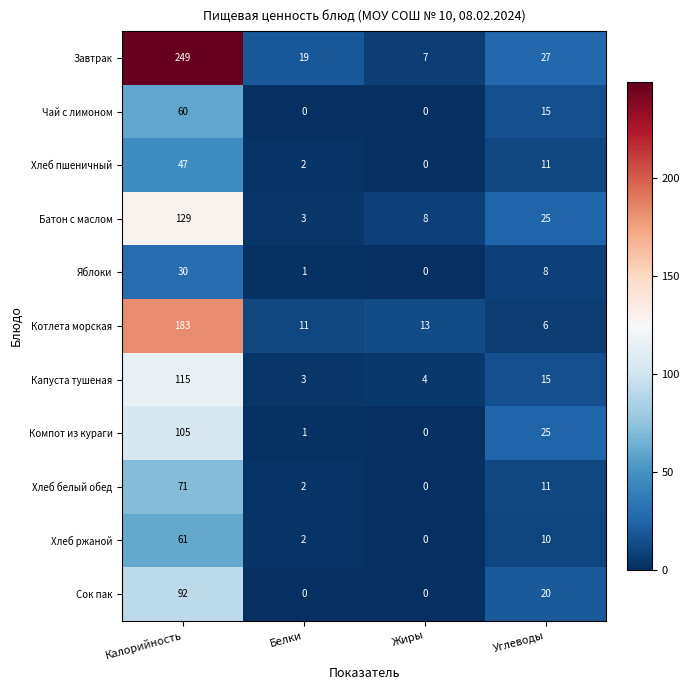

At which category does the chart reach its peak across all series?

Калорийность